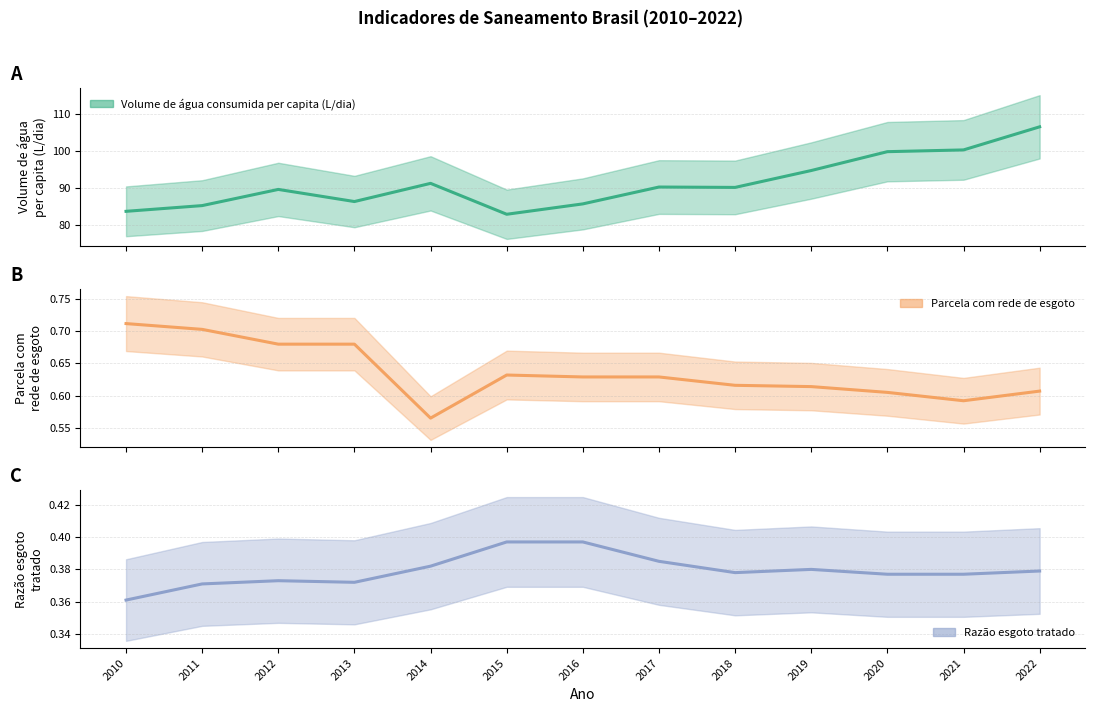

What value does the Razão esgoto tratado series have at 2011?

0.4